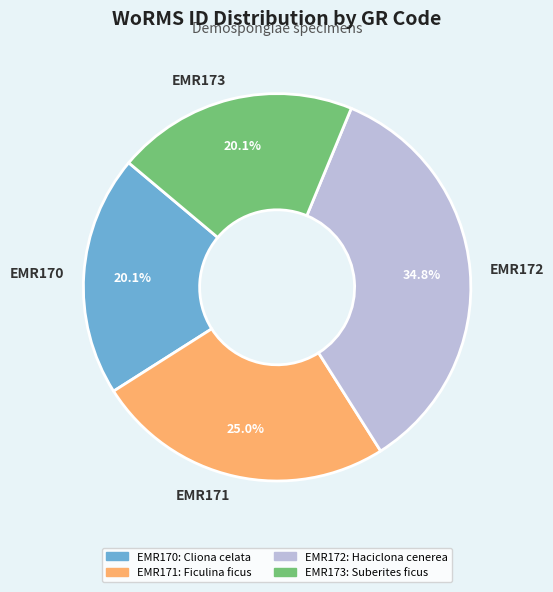

The EMR172 slice represents 25% of the pie. True or false?

False